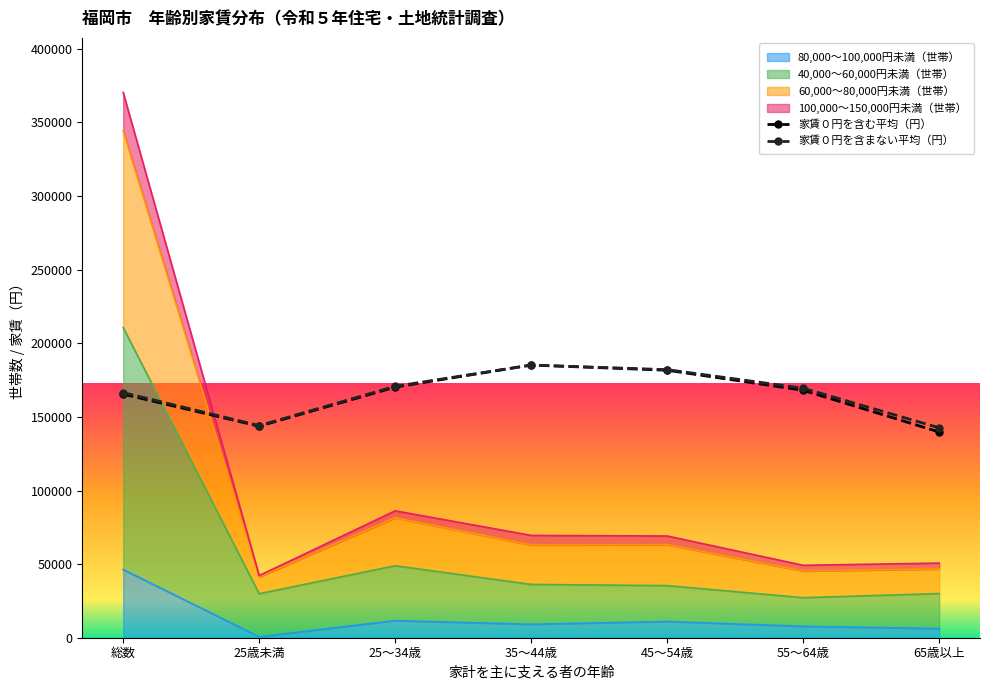

How many interior local valleys does the 家賃０円を含む平均（円） series have?

1